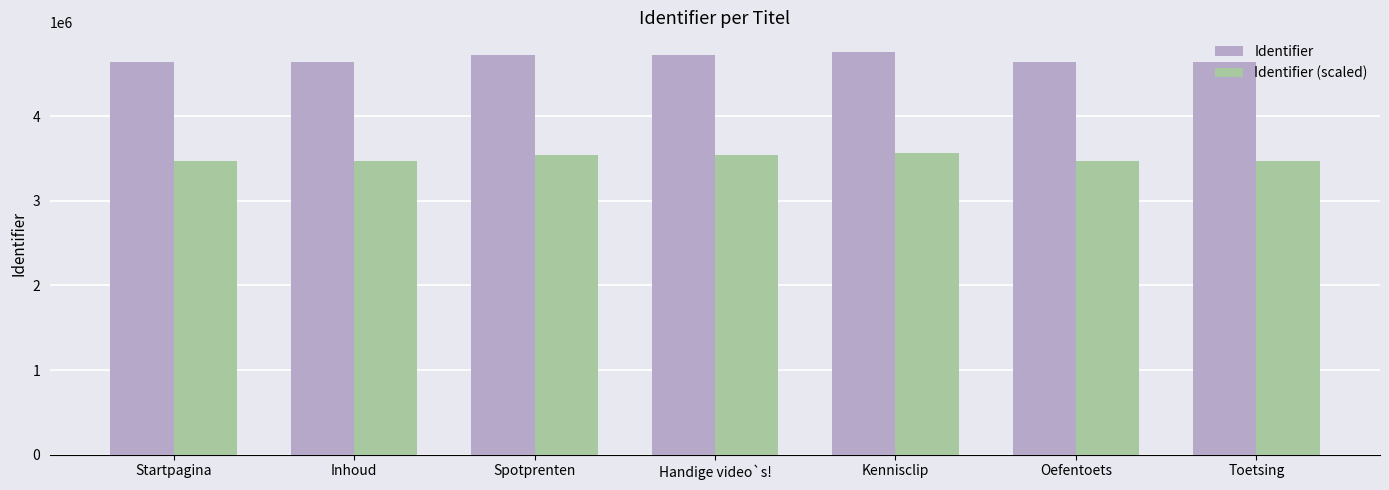

The Identifier series shows 4634990.0 at Toetsing. True or false?

True